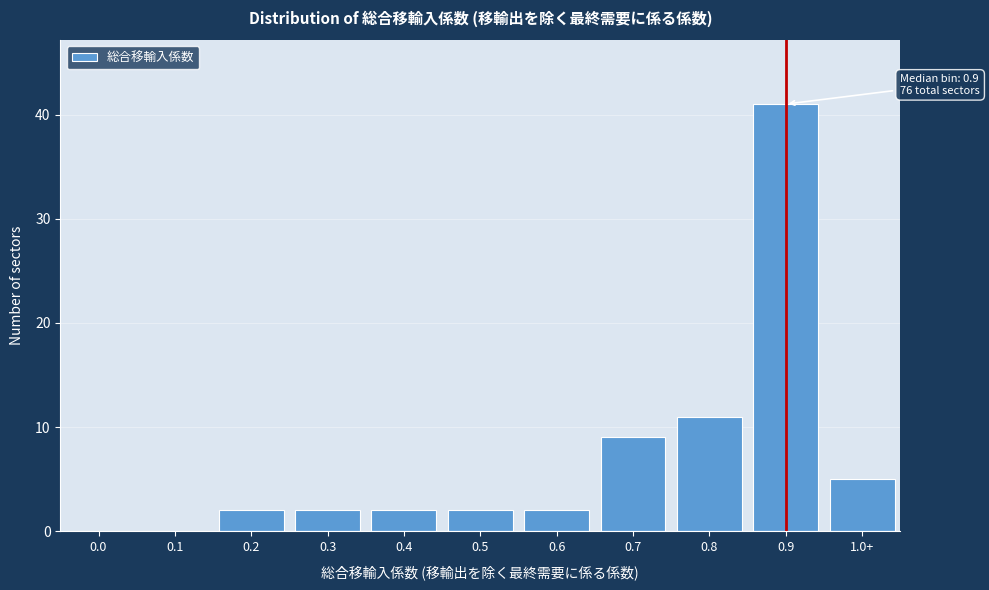

Reading left to right, what are all the values shown in this chart?

0.0=0	0.1=0	0.2=2	0.3=2	0.4=2	0.5=2	0.6=2	0.7=9	0.8=11	0.9=41	1.0+=5